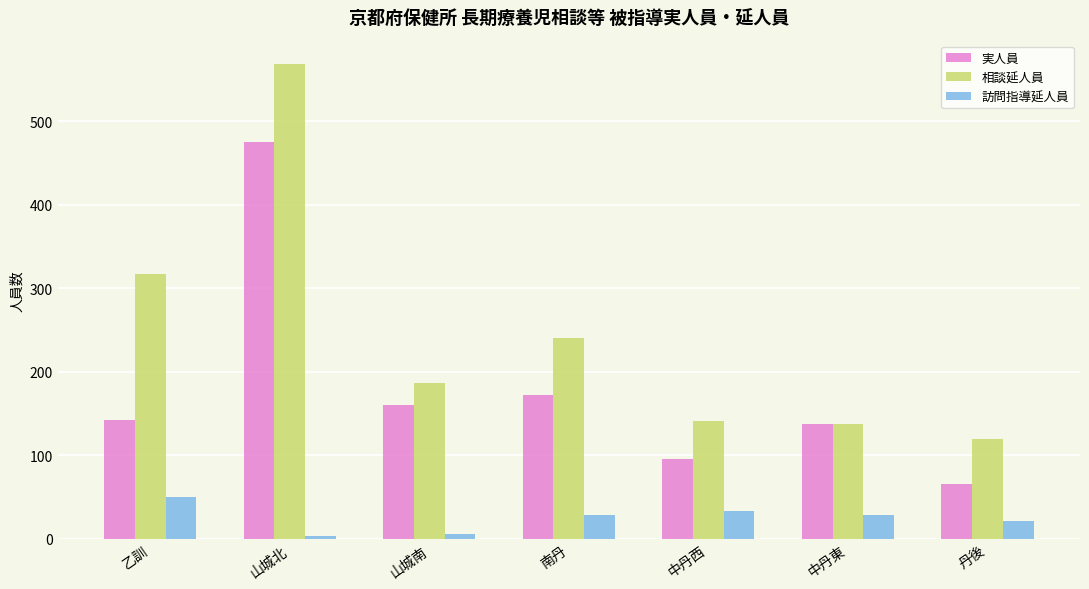

What is the sum of the 訪問指導延人員 values at 山城北 and 山城南?

9